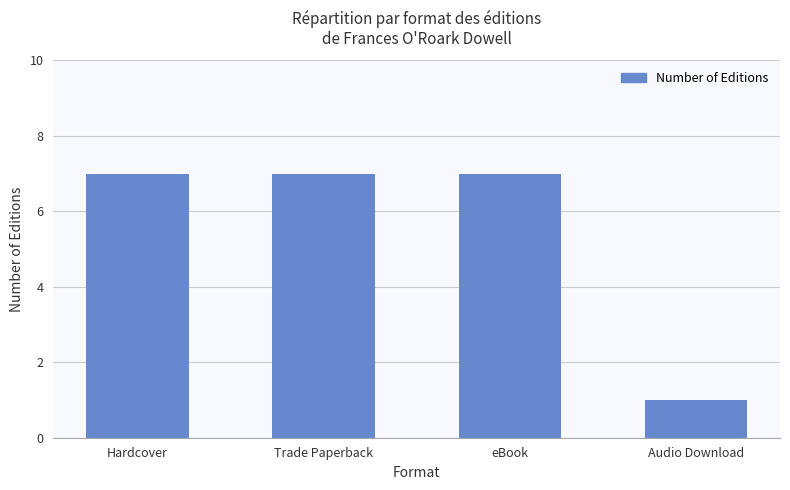

What position from the left is Trade Paperback?

2